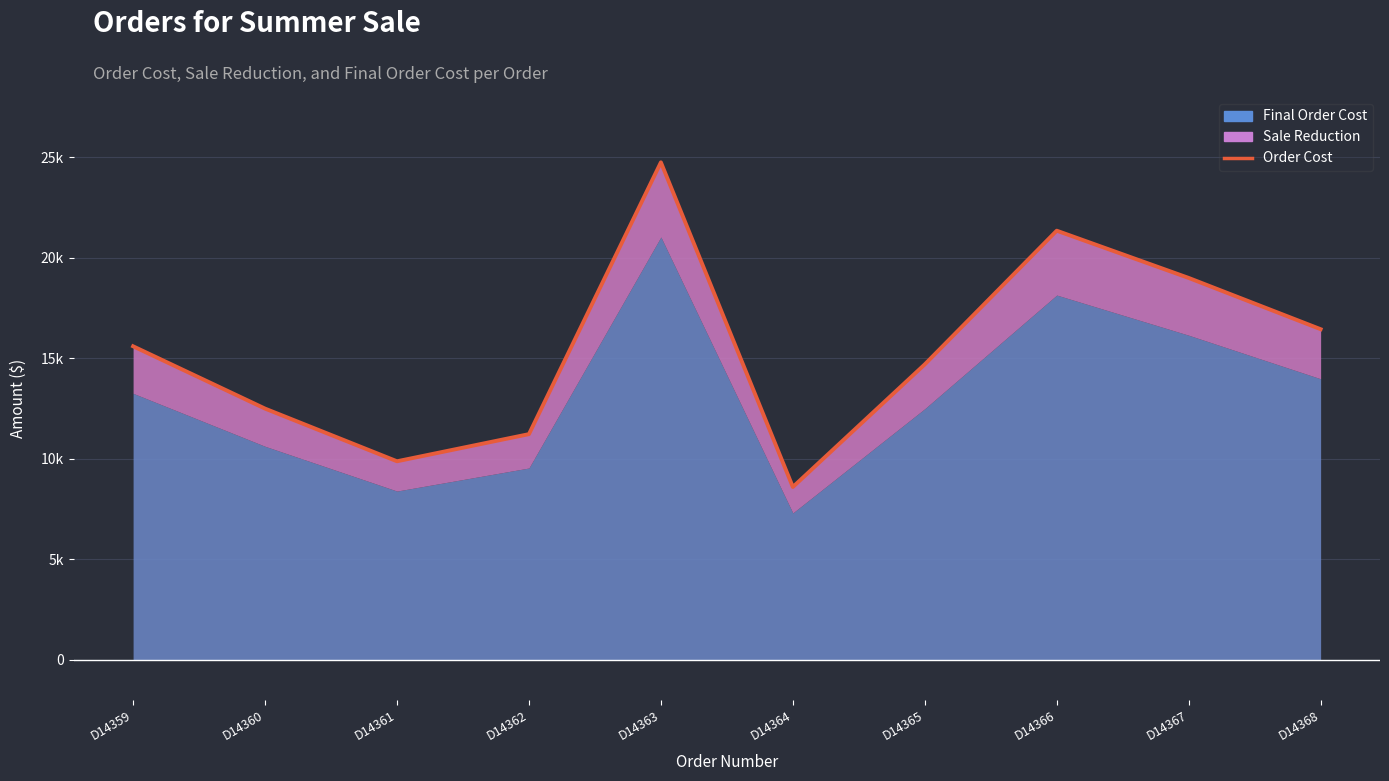

What is the value of the 10th point from the left?

16450